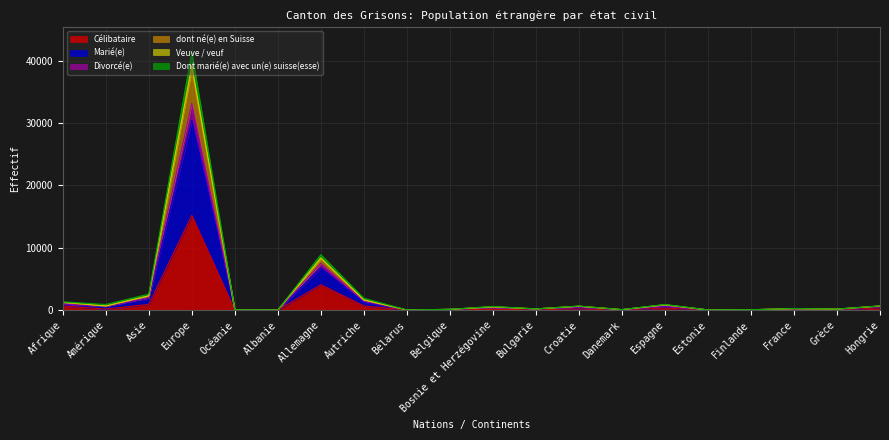

Reading right to left, list all the values displayed in this chart.

Célibataire: Hongrie=356	Grèce=72	France=108	Finlande=23	Estonie=10	Espagne=322	Danemark=26	Croatie=180	Bulgarie=62	Bosnie et Herzégovine=103	Belgique=49	Bélarus=2	Autriche=658	Allemagne=4062	Albanie=0	Océanie=3	Europe=15194	Asie=914	Amérique=157	Afrique=655
Marié(e): Hongrie=663	Grèce=161	France=246	Finlande=59	Estonie=21	Espagne=899	Danemark=83	Croatie=648	Bulgarie=190	Bosnie et Herzégovine=580	Belgique=120	Bélarus=21	Autriche=1896	Allemagne=8885	Albanie=12	Océanie=43	Europe=41313	Asie=2552	Amérique=895	Afrique=1316
Divorcé(e): Hongrie=606	Grèce=135	France=204	Finlande=50	Estonie=17	Espagne=673	Danemark=59	Croatie=496	Bulgarie=176	Bosnie et Herzégovine=423	Belgique=100	Bélarus=13	Autriche=1439	Allemagne=7473	Albanie=10	Océanie=27	Europe=33166	Asie=1987	Amérique=628	Afrique=1001
dont né(e) en Suisse: Hongrie=651	Grèce=150	France=221	Finlande=54	Estonie=18	Espagne=833	Danemark=66	Croatie=607	Bulgarie=184	Bosnie et Herzégovine=504	Belgique=113	Bélarus=14	Autriche=1605	Allemagne=8240	Albanie=10	Océanie=27	Europe=38604	Asie=2269	Amérique=643	Afrique=1234
Veuve / veuf: Hongrie=651	Grèce=153	France=223	Finlande=54	Estonie=18	Espagne=846	Danemark=66	Croatie=618	Bulgarie=185	Bosnie et Herzégovine=520	Belgique=114	Bélarus=15	Autriche=1637	Allemagne=8380	Albanie=10	Océanie=27	Europe=39230	Asie=2291	Amérique=656	Afrique=1243
Dont marié(e) avec un(e) suisse(esse): Hongrie=555	Grèce=126	France=188	Finlande=46	Estonie=17	Espagne=606	Danemark=55	Croatie=448	Bulgarie=157	Bosnie et Herzégovine=397	Belgique=97	Bélarus=12	Autriche=1267	Allemagne=6774	Albanie=9	Océanie=25	Europe=30443	Asie=1929	Amérique=578	Afrique=959